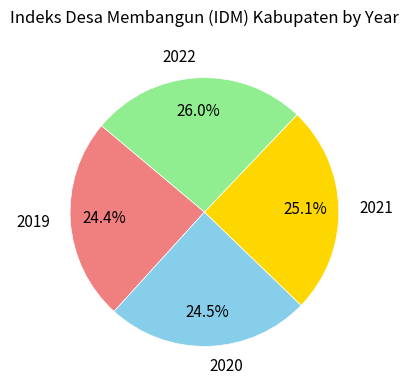

How much of the chart is everything except 2019?

75.6%